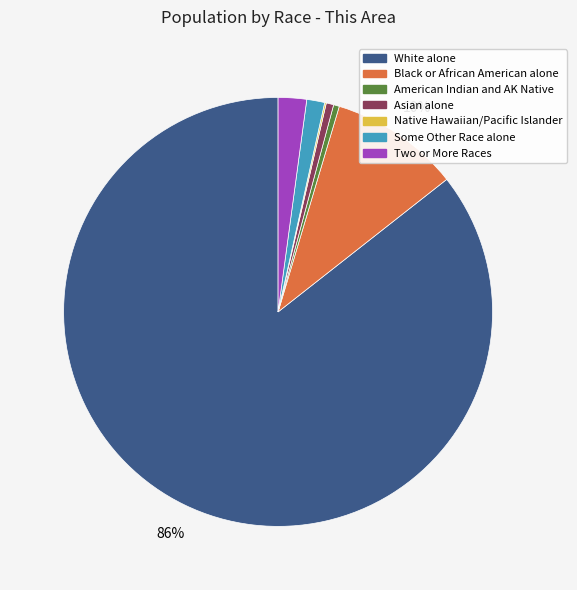

Is there any slice that represents more than half of the pie?

Yes